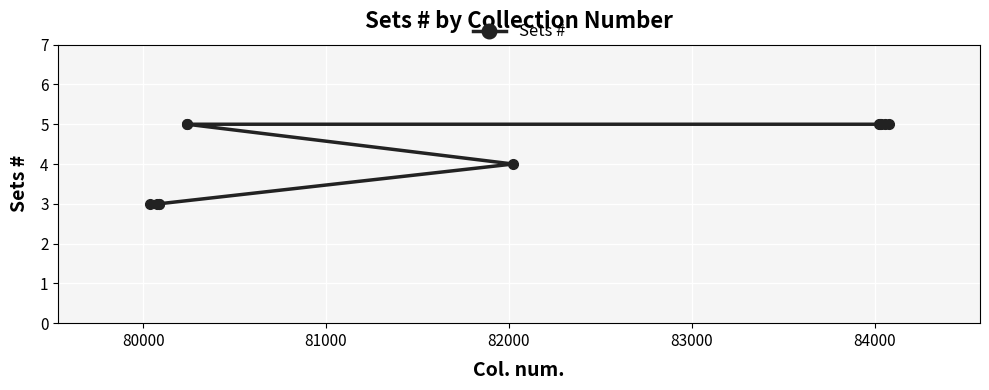

What is the sum of all values?

51